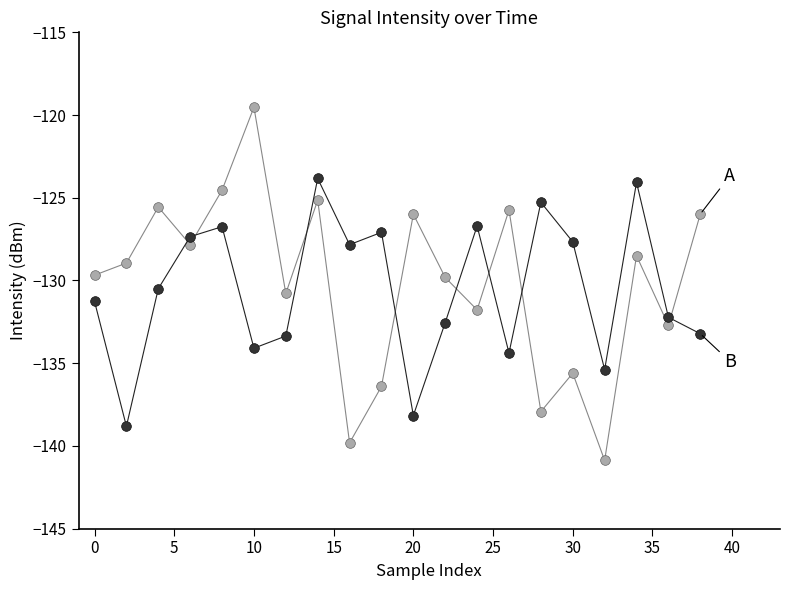

What is the minimum value shown in the chart?

-140.9